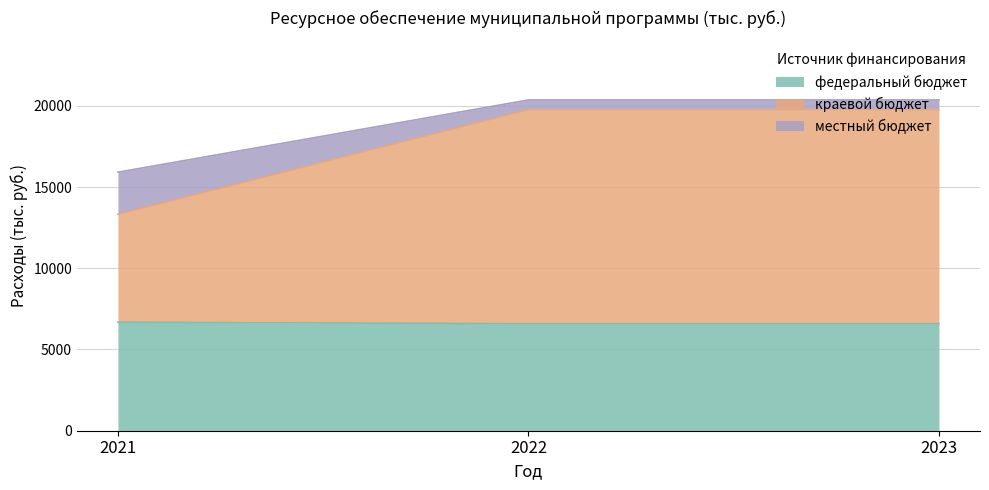

Between 2023 and 2021, which is larger?

2021